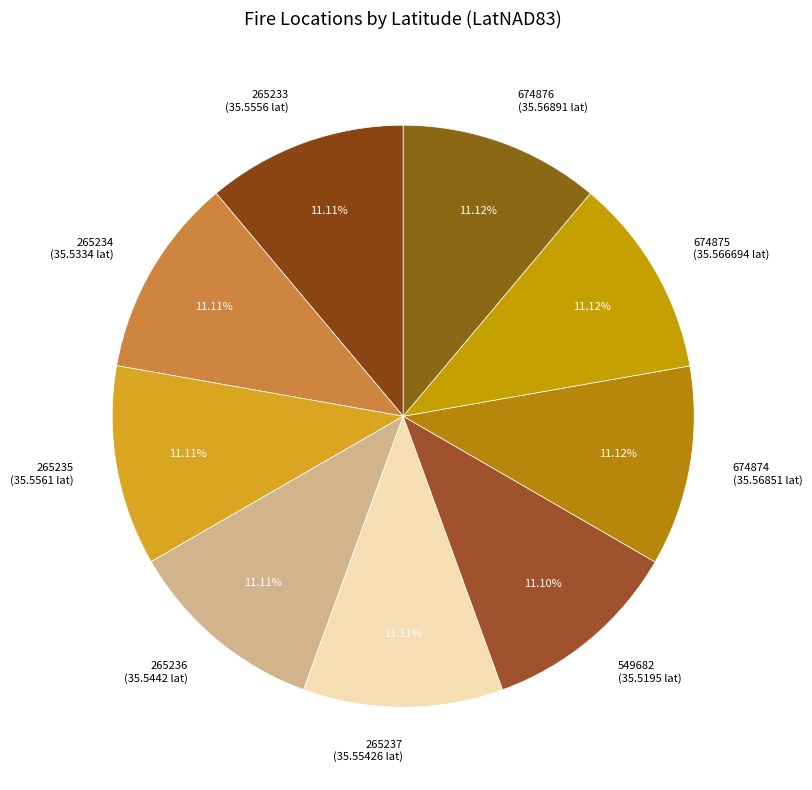

Is there a majority slice in this chart?

No